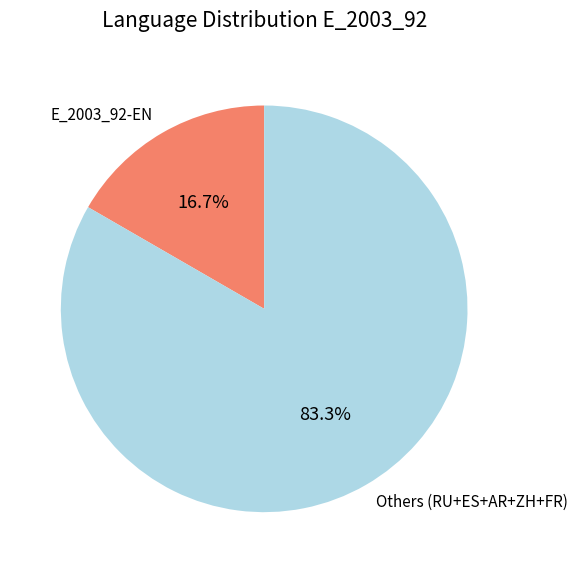

Rank the categories by value from highest to lowest.

Others (RU+ES+AR+ZH+FR), E_2003_92-EN